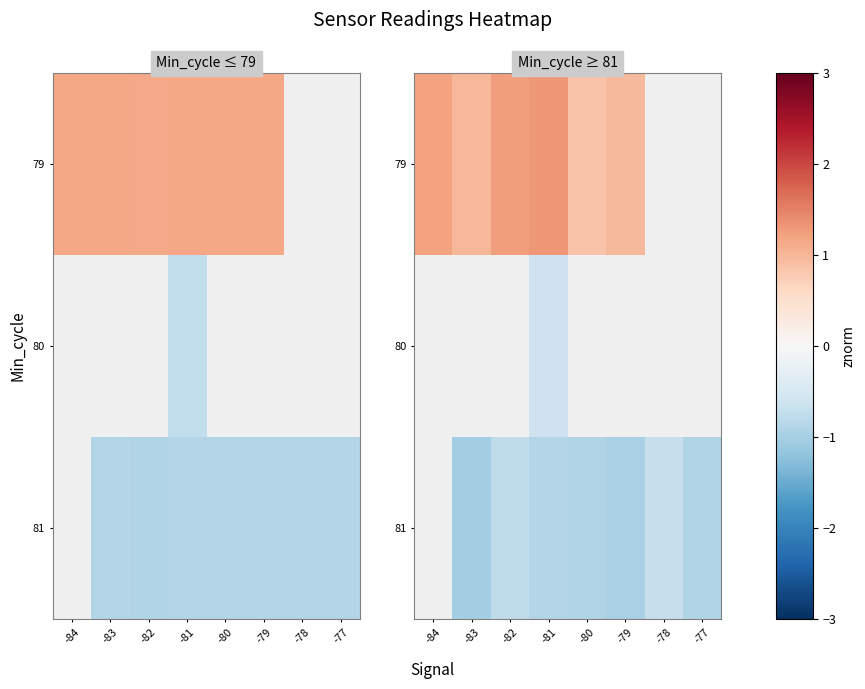

List the labels in order of 79 value, smallest first.

-80, -79, -83, -84, -82, -81, -78, -77